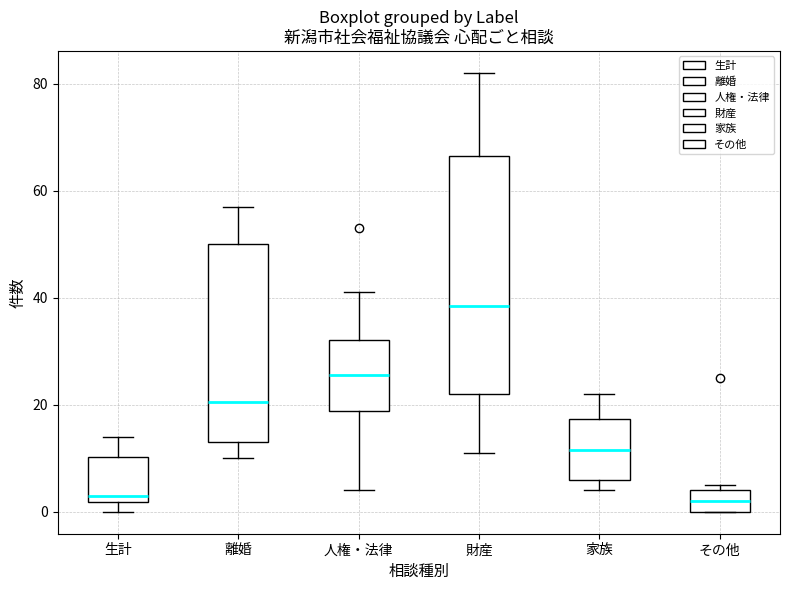

Comparing the boxes themselves (not the whiskers), which one is the tallest?

財産